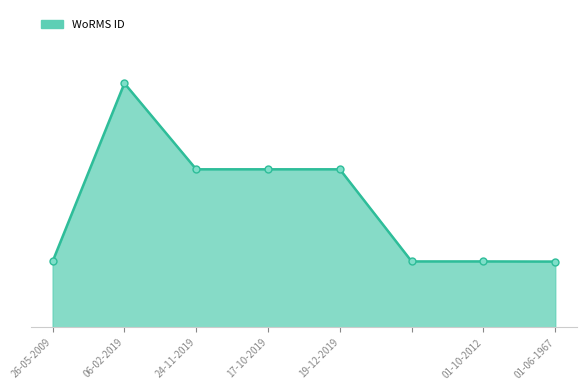

What is the label of the 8th point from the right?

26-05-2009